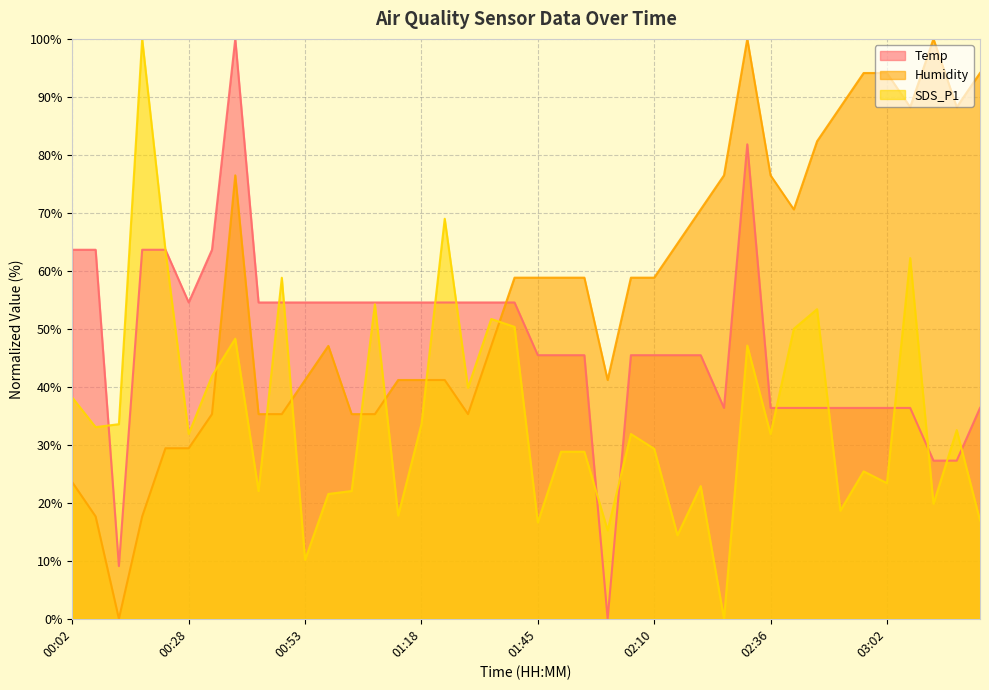

Where is SDS_P1 nearest to the value 50?

02:41